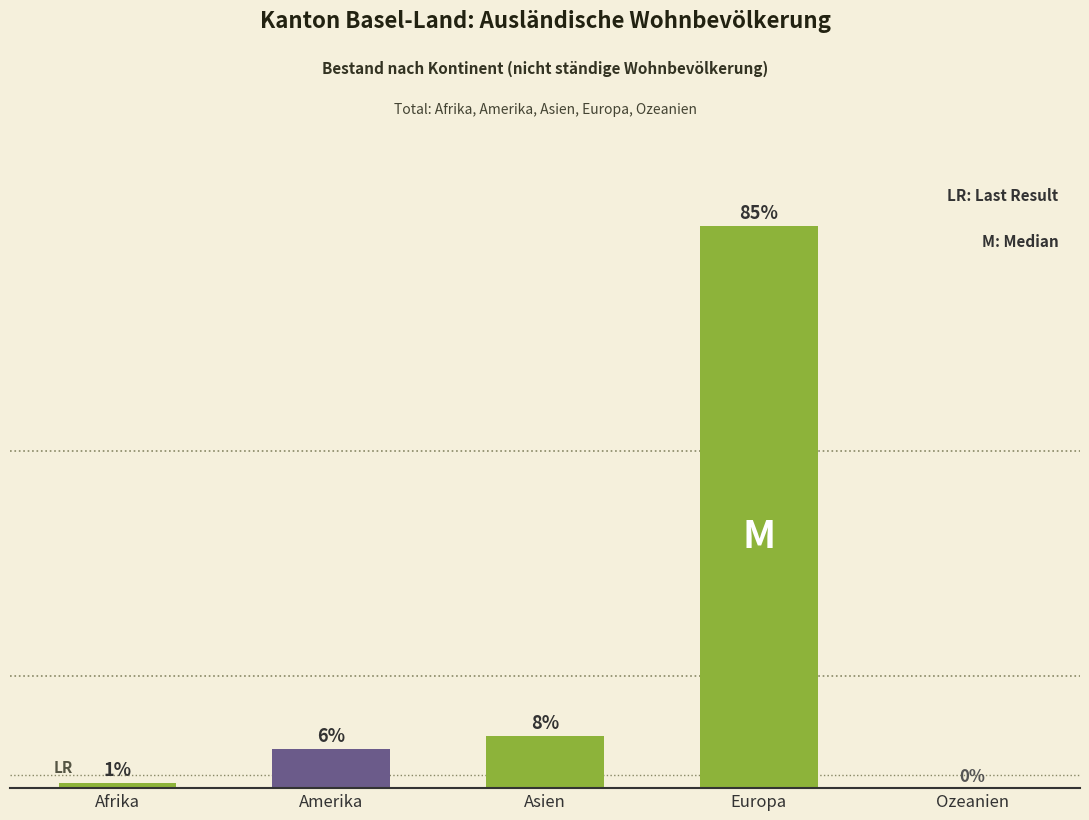

Rank the categories by value from highest to lowest.

Europa, Asien, Amerika, Afrika, Ozeanien